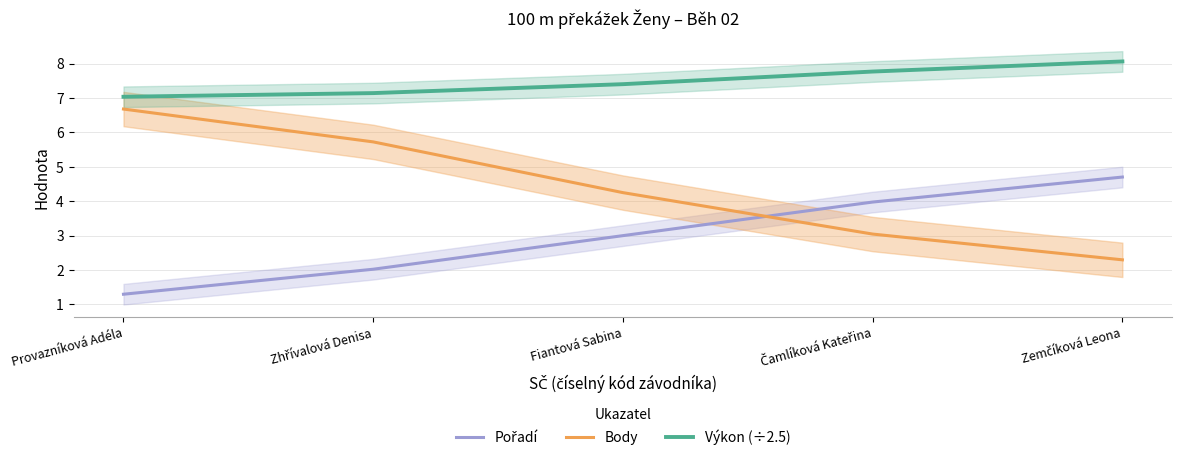

List the series in order of their peak value, highest first.

Výkon (÷2.5), Body, Pořadí